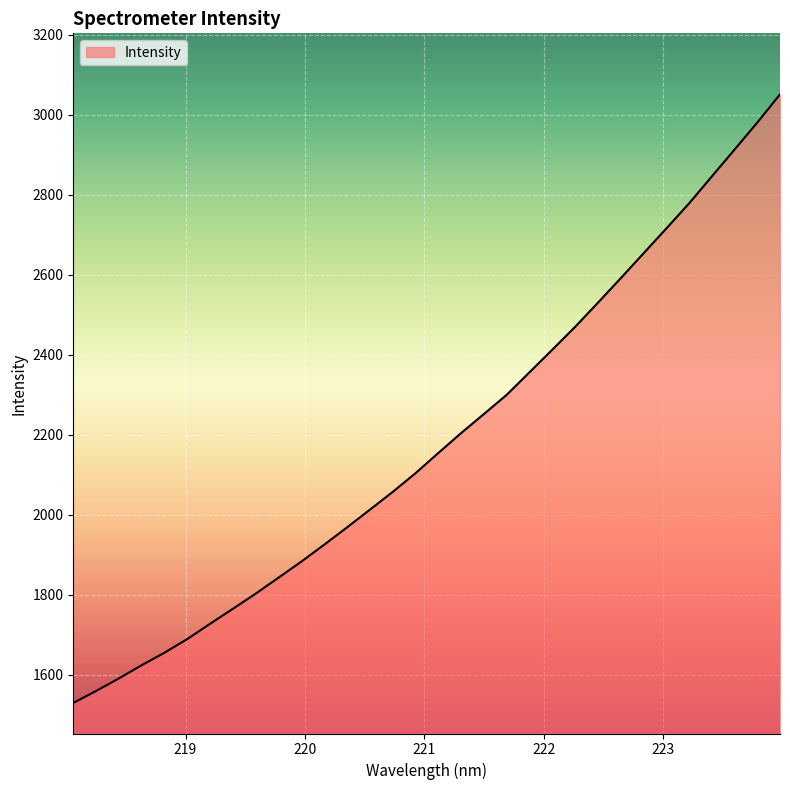

What is the minimum value shown in the chart?

1529.4